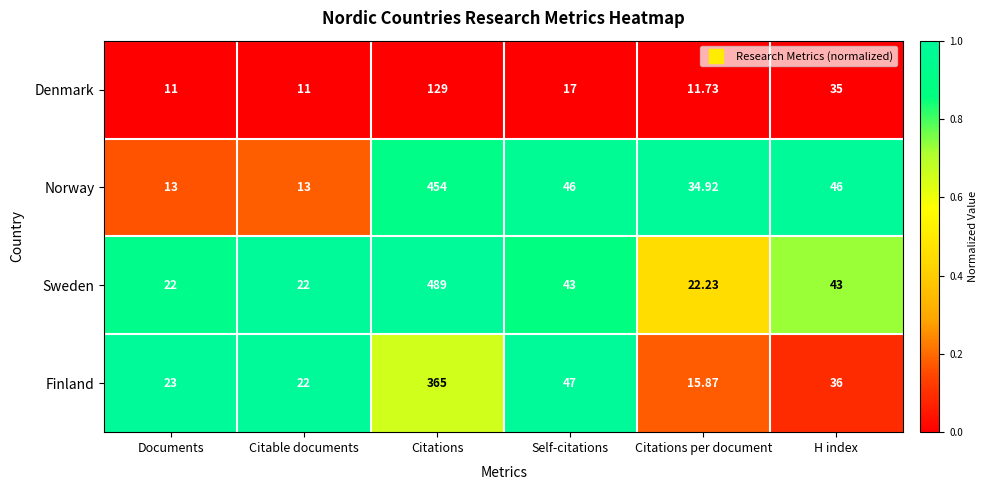

Is the value of Finland at Citable documents greater than the value of Denmark at Self-citations?

Yes